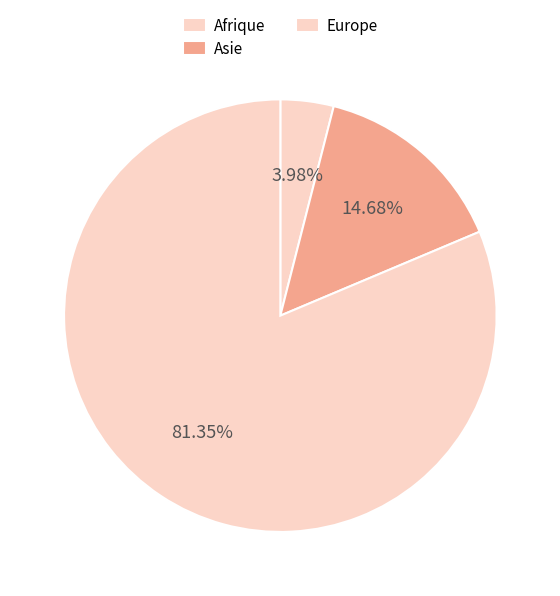

How many segments does this pie chart have?

3